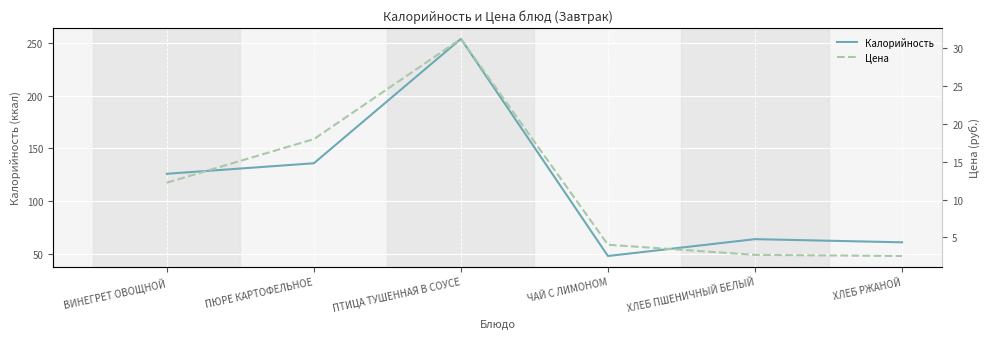

Reading right to left, what are all the values shown in this chart?

Калорийность: 61.0	64.0	48.0	254.0	136.0	126.0
Цена: 2.5	2.7	4.0	31.2	18.0	12.2